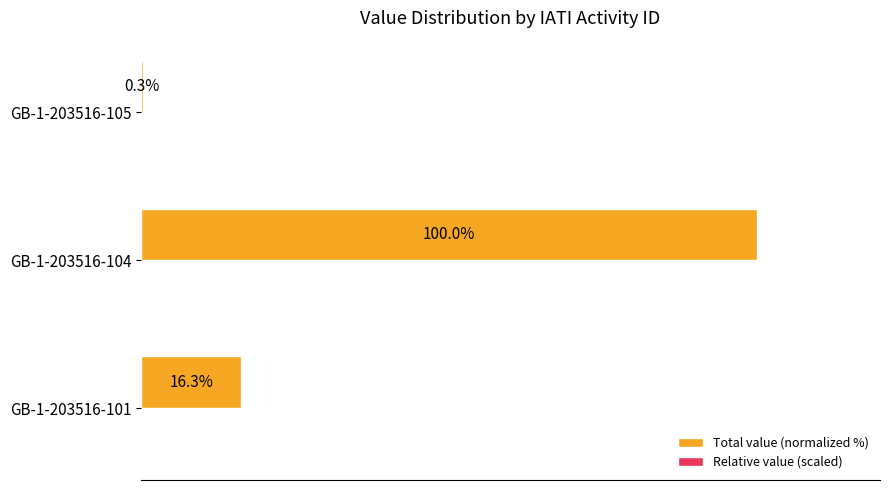

At which category is the sum across all series the highest?

GB-1-203516-104